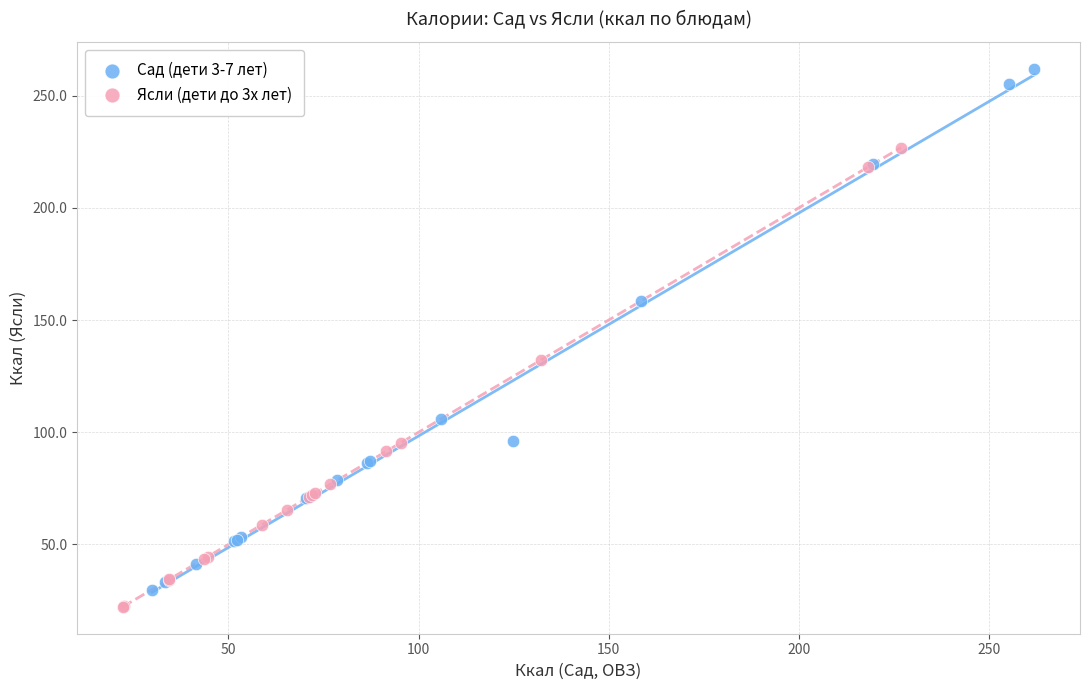

Which series has the widest spread of Y values?

Сад (дети 3-7 лет)